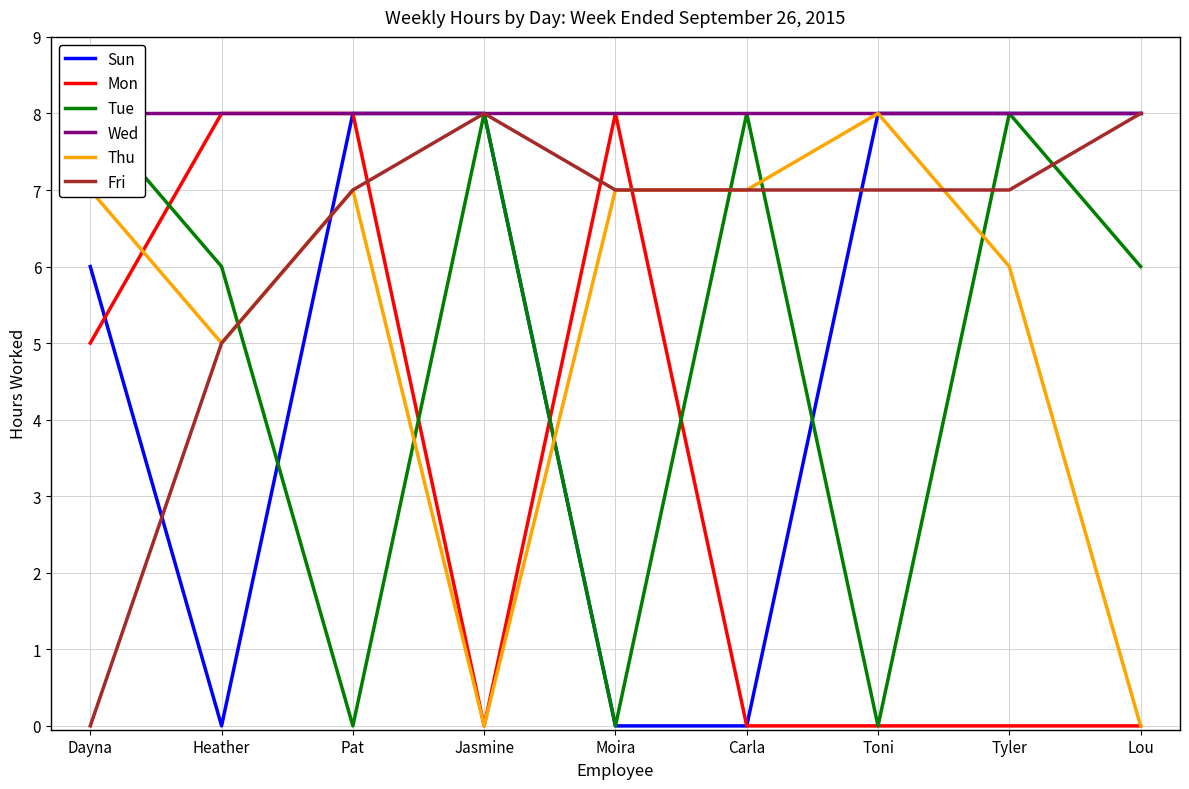

After their last crossing, which series has the higher values: Tue or Sun?

Sun